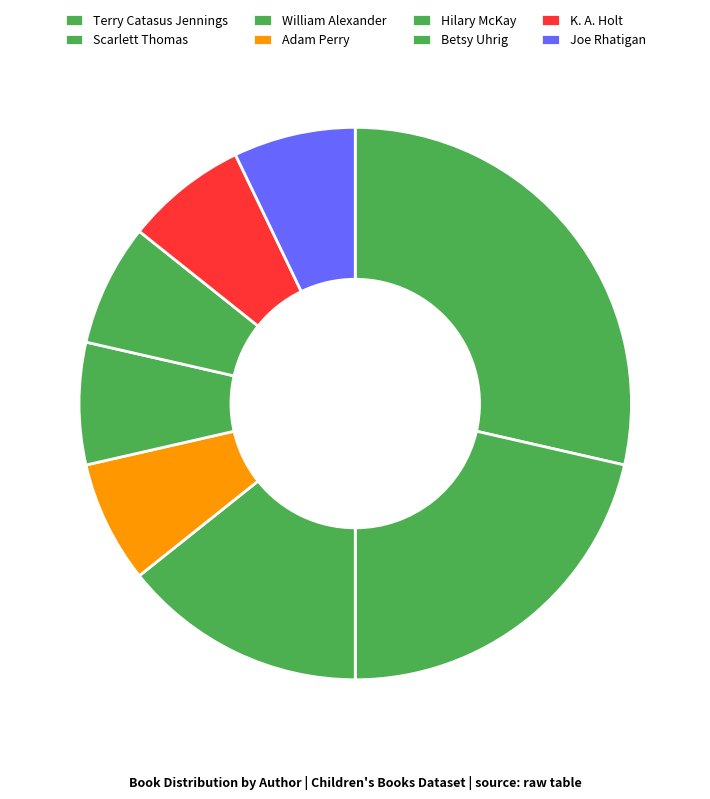

Is there a majority slice in this chart?

No